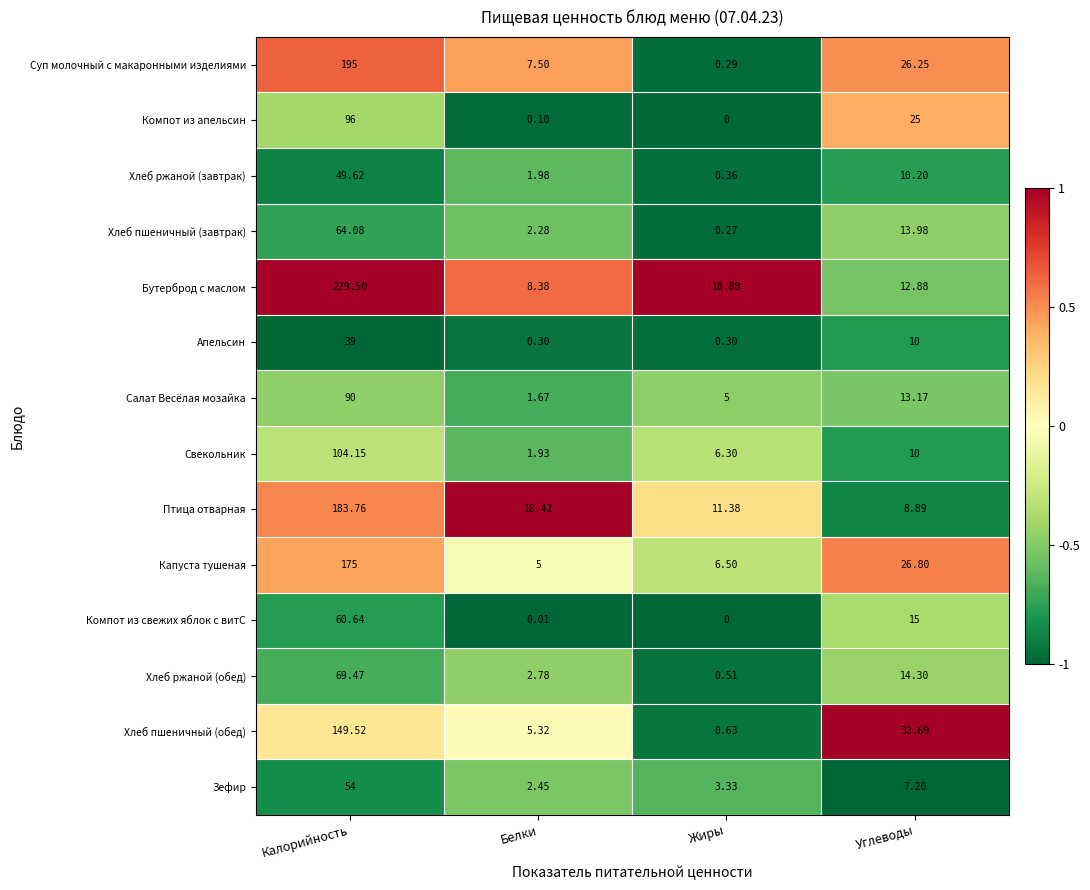

At which label does Зефир first exceed 7?

Калорийность